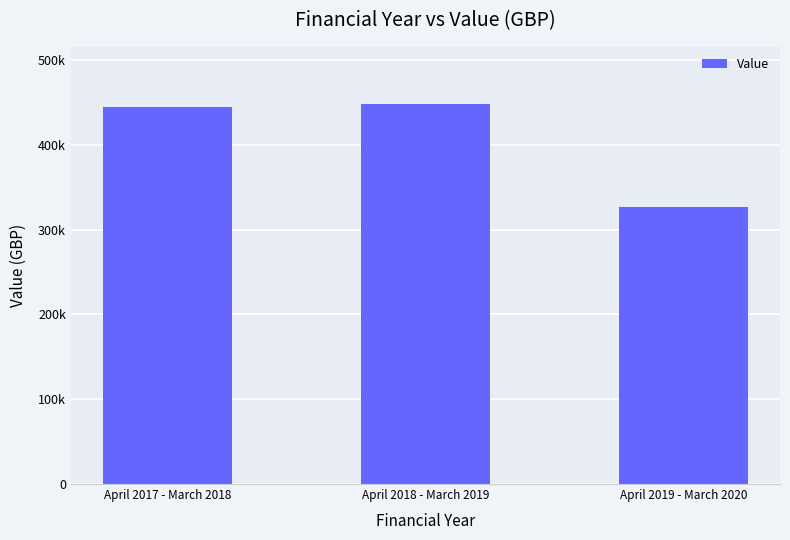

Does the chart contain any negative values?

No